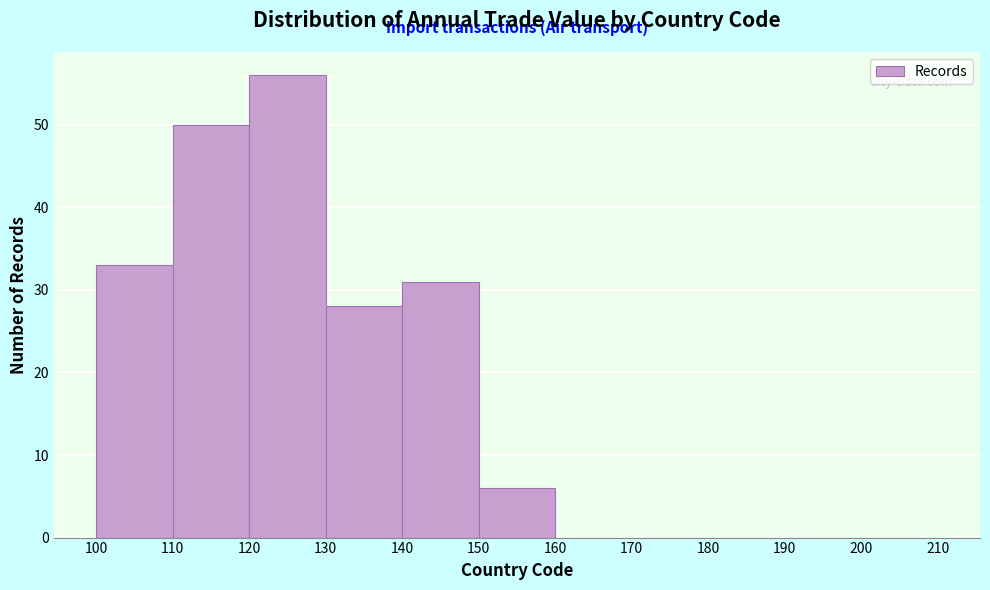

What is the height of the bar covering 110 to 120 on the x-axis? The values are not printed on the chart, so give them approximately, as read against the axis.

50